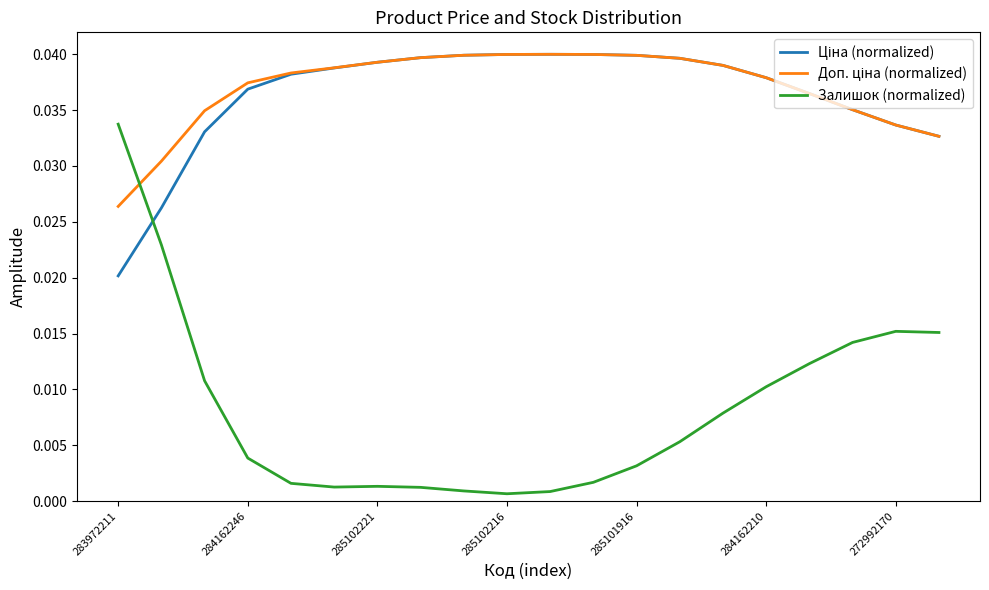

Which series has the widest spread of values?

Залишок (normalized)